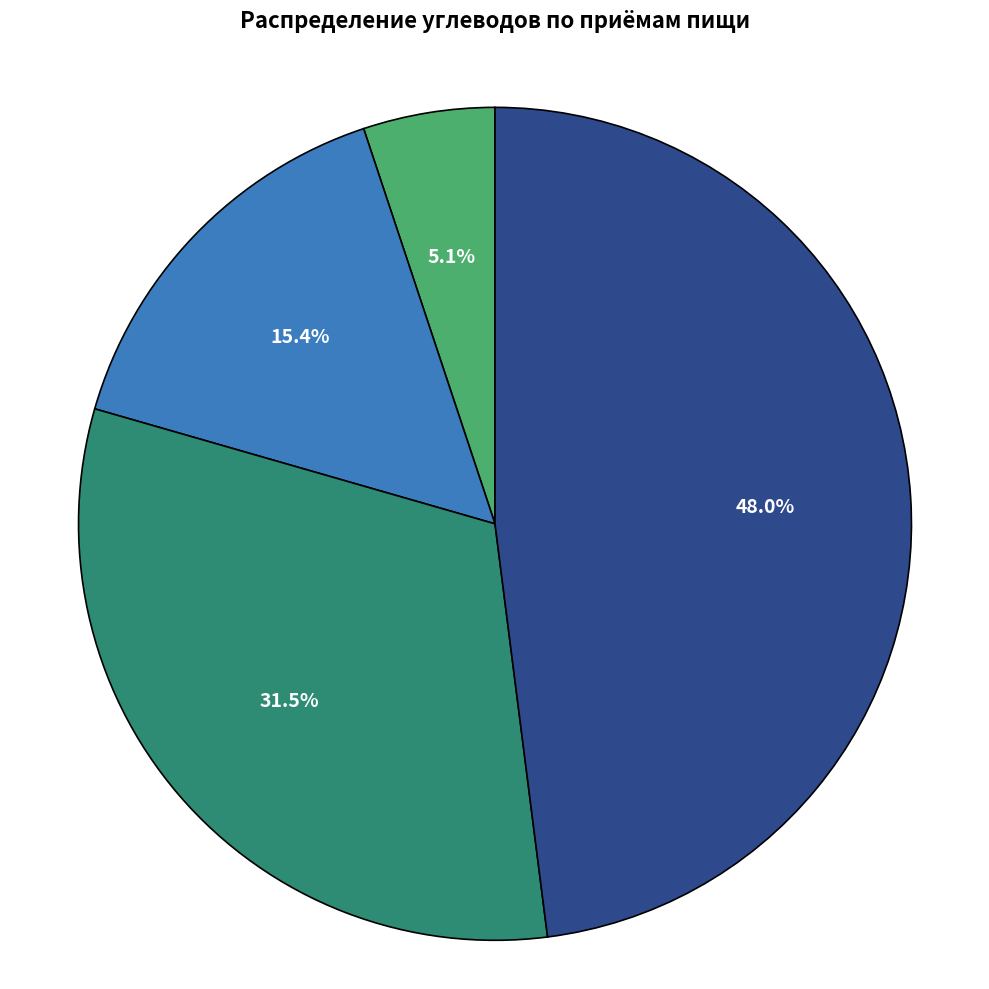

How many segments does this pie chart have?

4